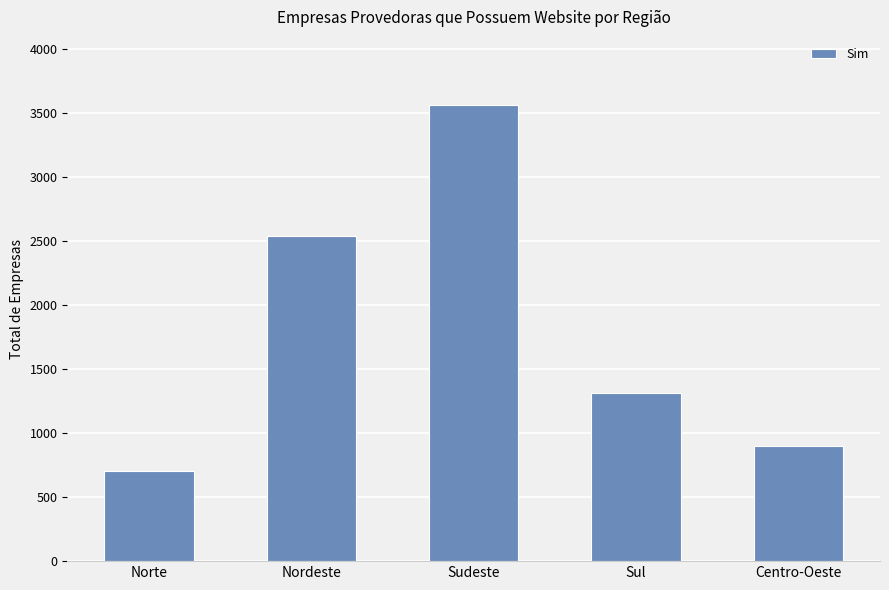

At which label is the value closest to 2132?

Nordeste